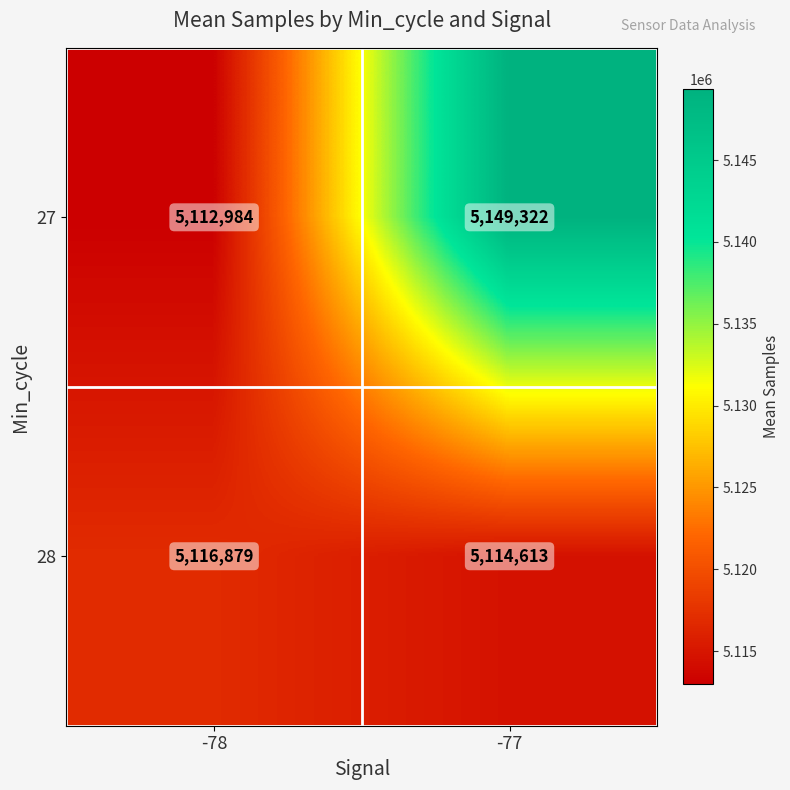

What is the total value across all series at -77?

10263935